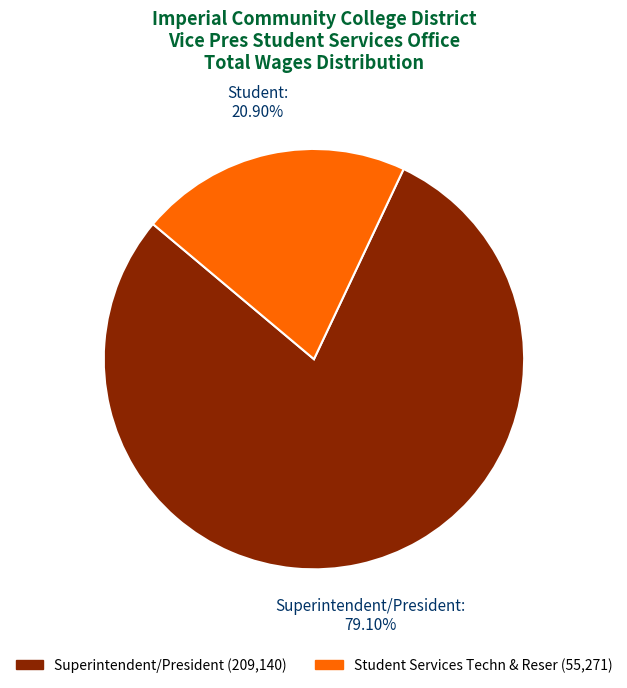

Does Student Services Techn & Reser account for over 50% of the chart?

No